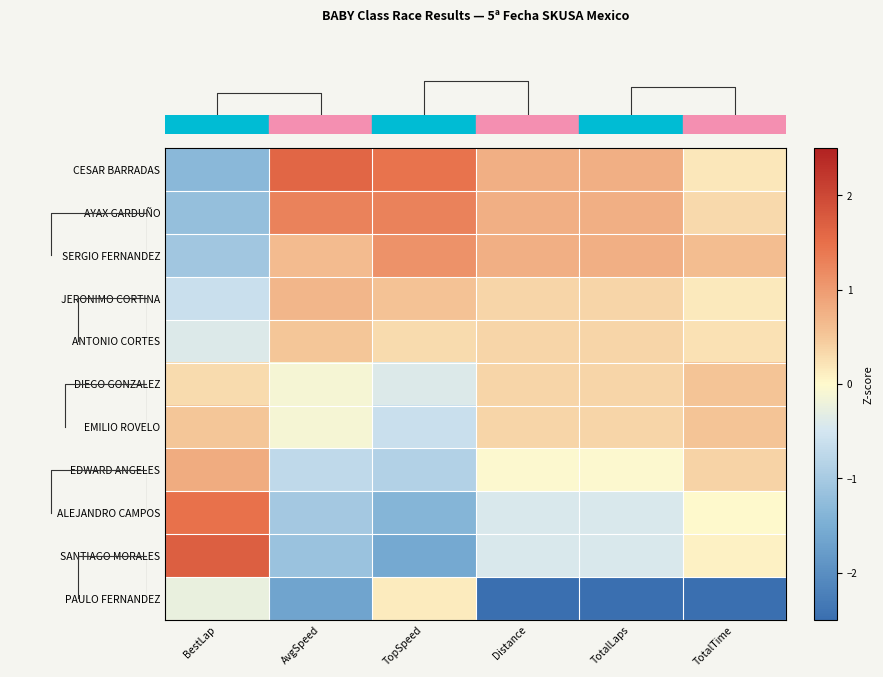

Which series has the largest total across all categories?

row_0